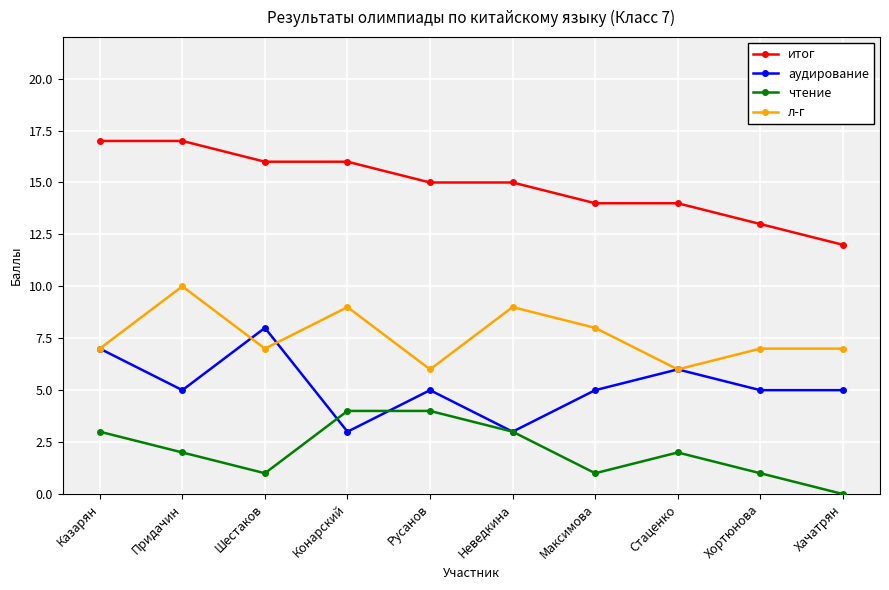

At which label is л-г closest to 8?

Максимова